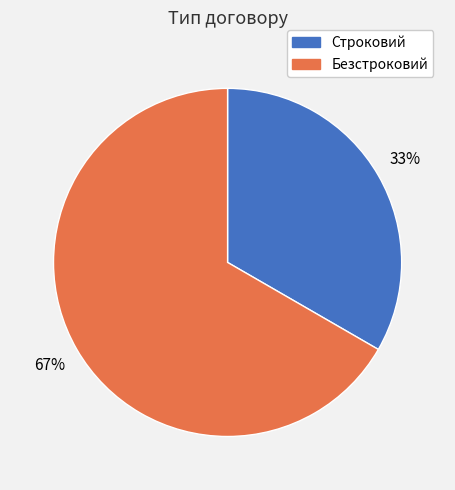

Is the sum of Строковий and Безстроковий greater than half?

Yes